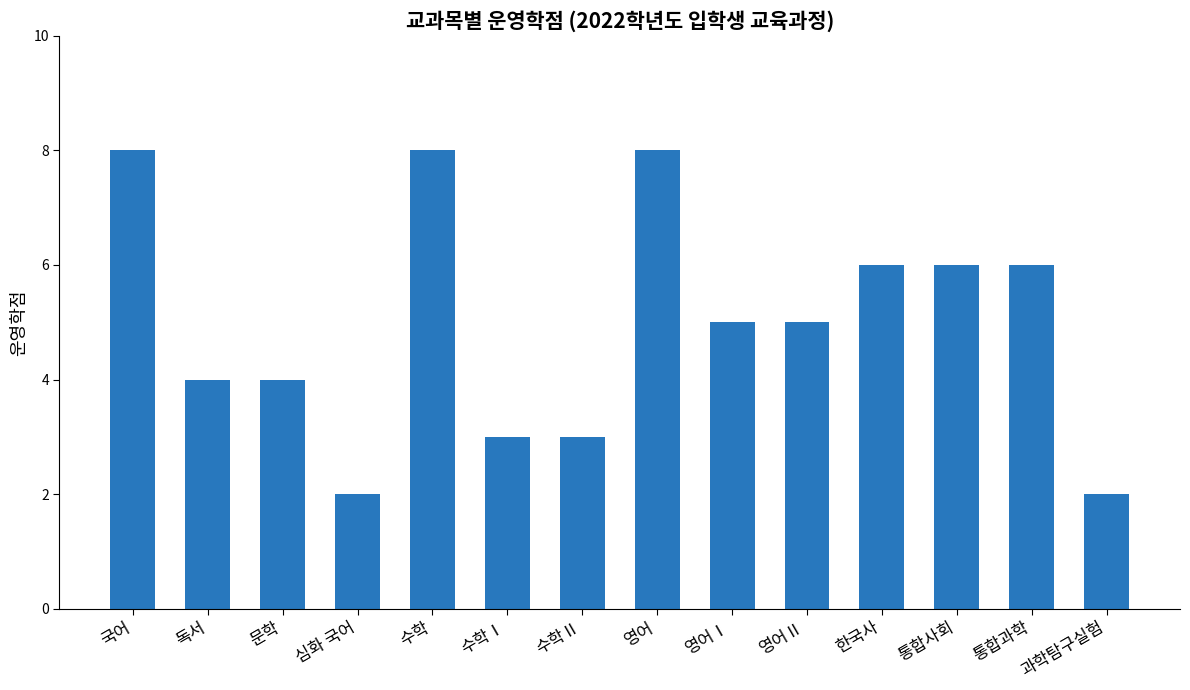

Are the bars grouped side by side (vs. stacked)?

No